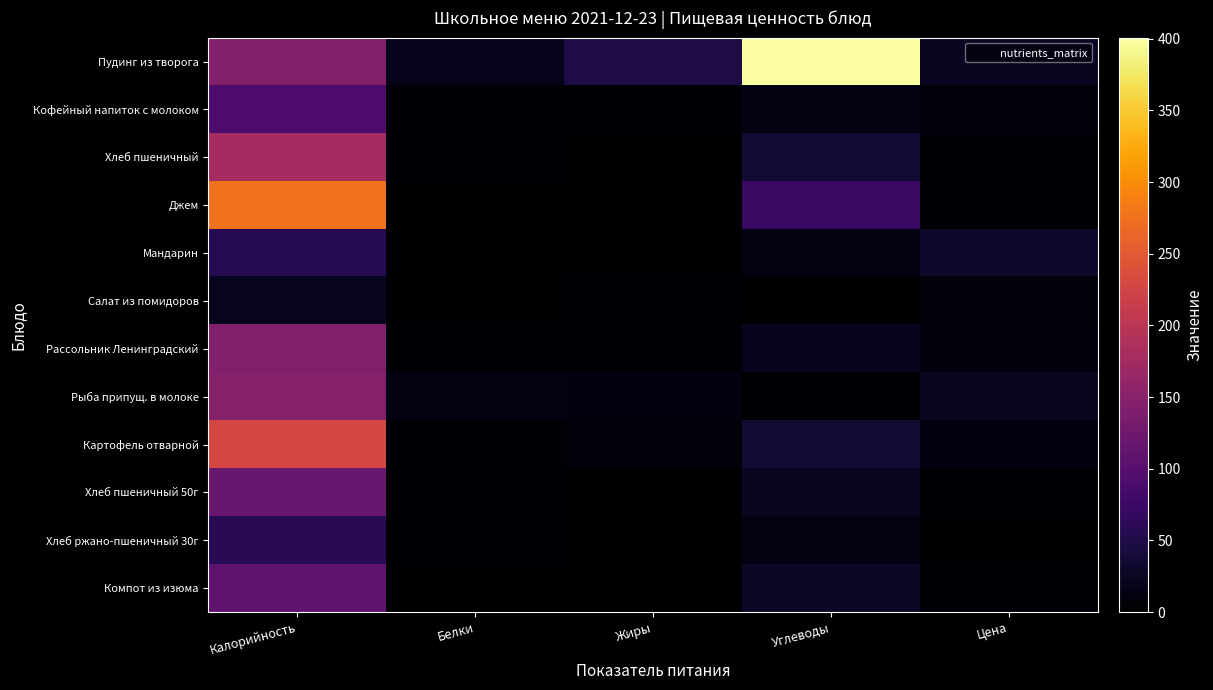

Rank the series by their maximum value, from highest to lowest.

Пудинг из творога, Джем, Картофель отварной, Хлеб пшеничный, Рыба припущ. в молоке, Рассольник Ленинградский, Хлеб пшеничный 50г, Компот из изюма, Кофейный напиток с молоком, Хлеб ржано-пшеничный 30г, Мандарин, Салат из помидоров